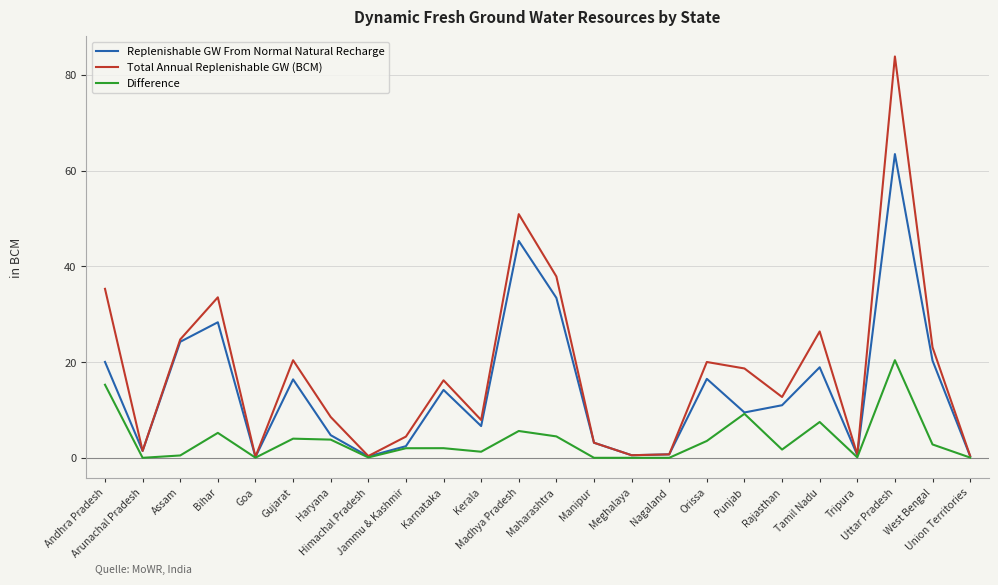

Rank the series by their maximum value, from lowest to highest.

Difference, Replenishable GW From Normal Natural Recharge, Total Annual Replenishable GW (BCM)